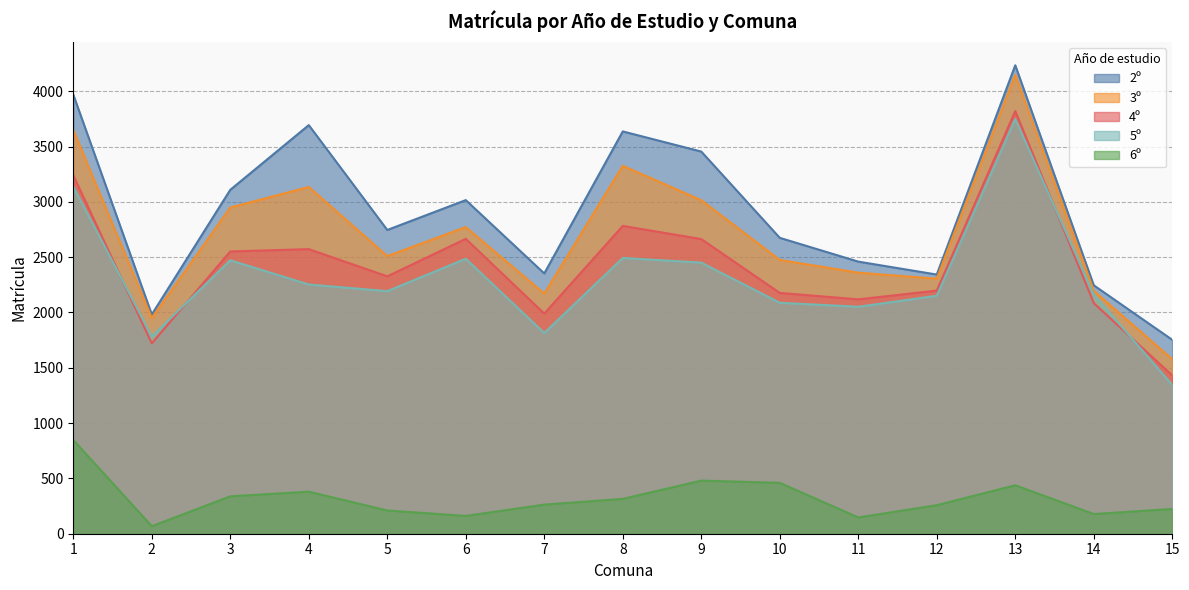

How many lines are shown in the chart?

5